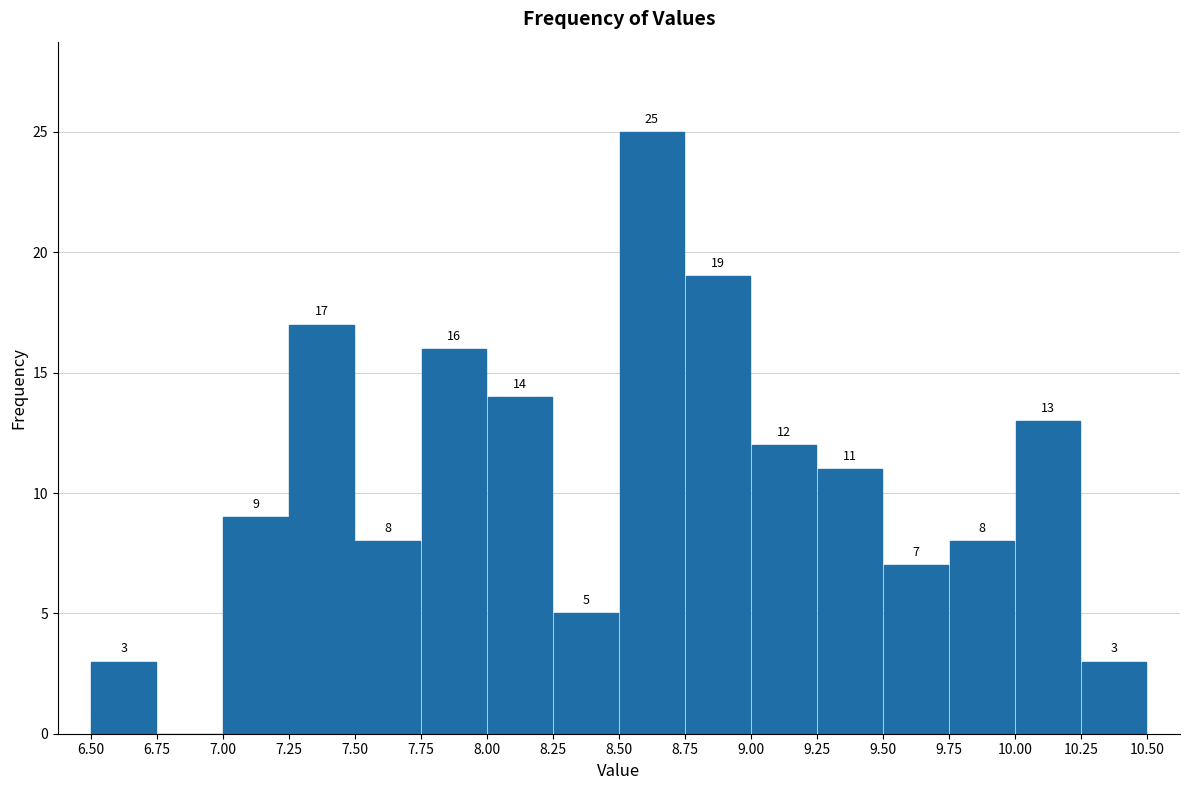

Over which range of the x-axis is the bar tallest?

8.50 to 8.75